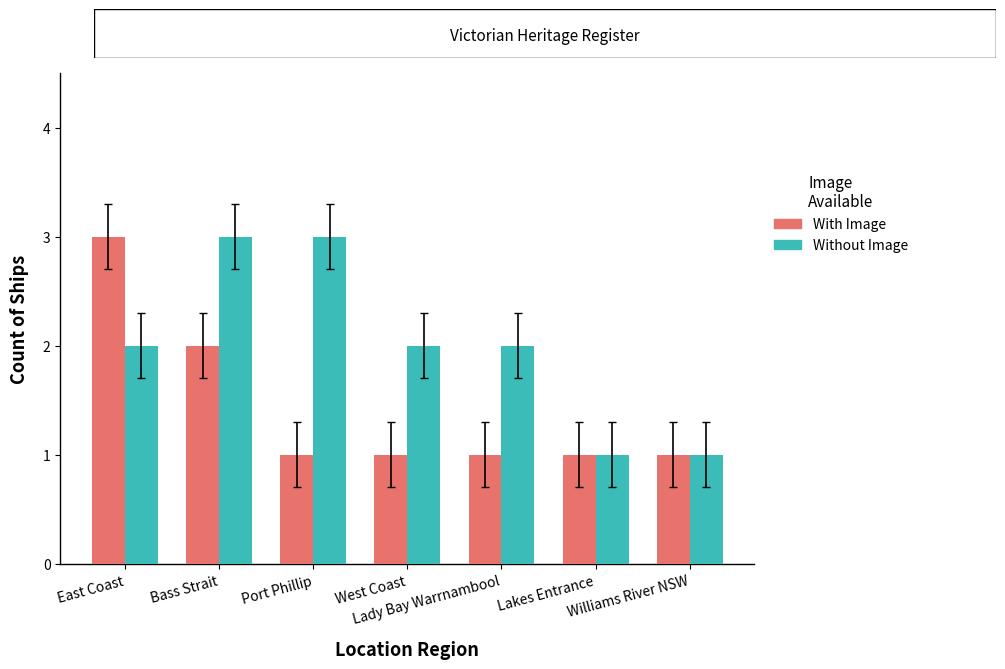

What is the sum of the With Image values at Lady Bay Warrnambool and Port Phillip?

2